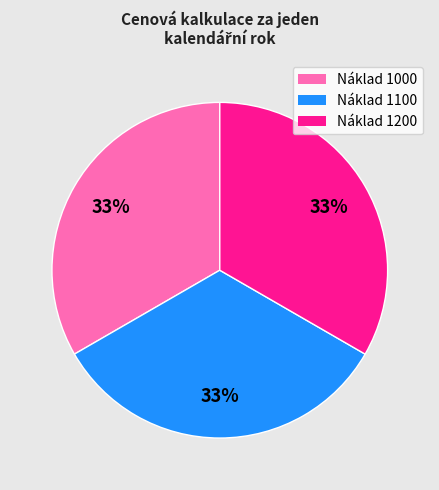

To the nearest percent, what is the average slice percentage?

33%